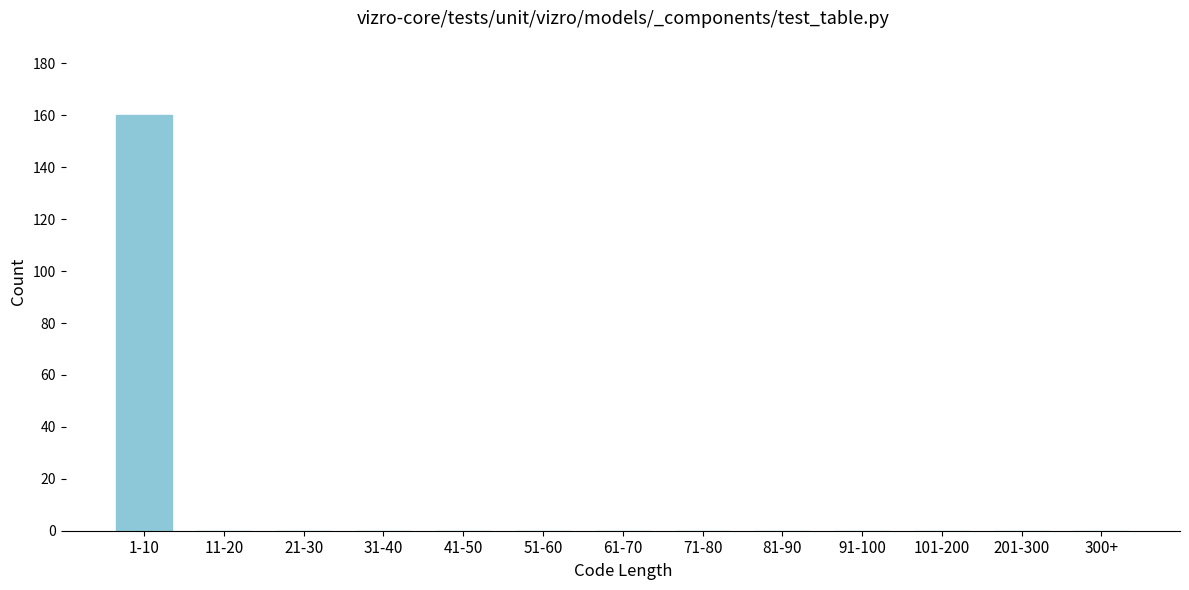

Reading left to right, extract all data points from this chart.

1-10=160	11-20=0	21-30=0	31-40=0	41-50=0	51-60=0	61-70=0	71-80=0	81-90=0	91-100=0	101-200=0	201-300=0	300+=0